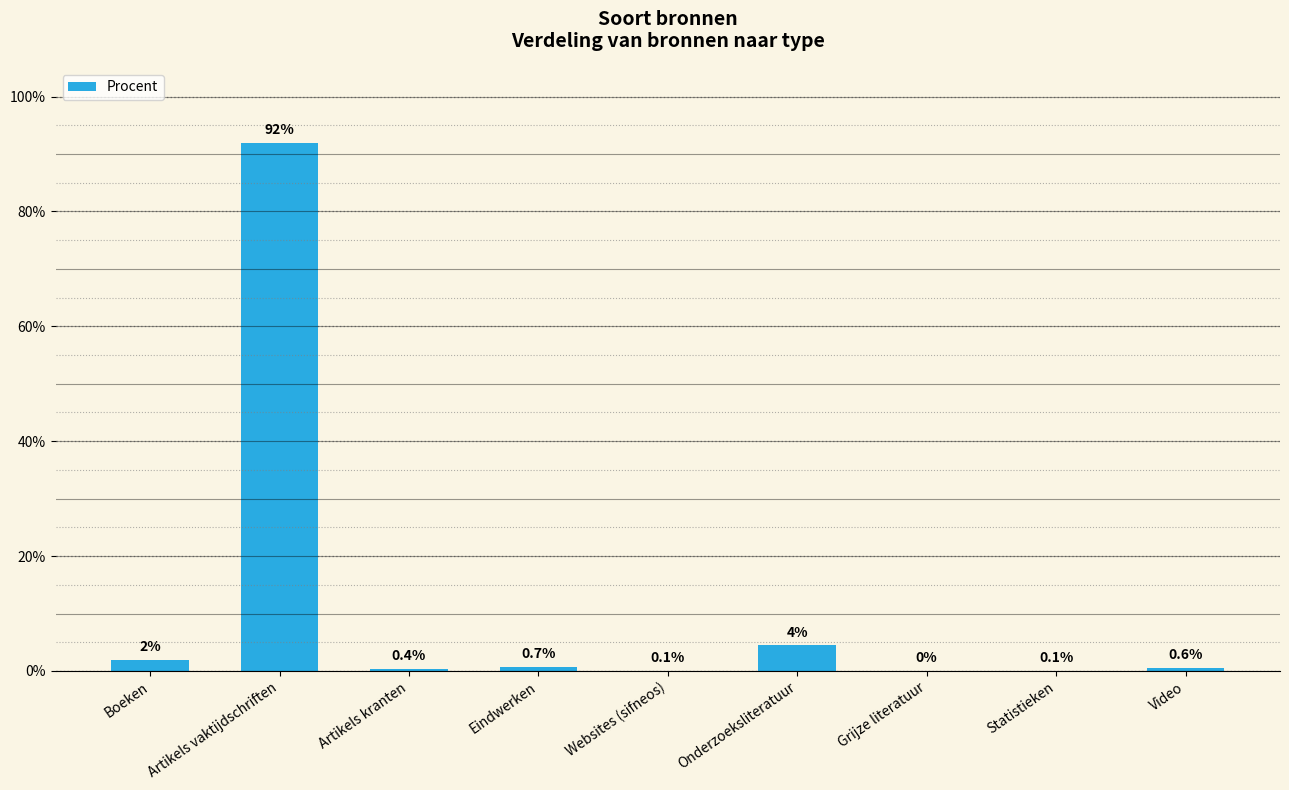

At which label is the value closest to 0?

Grijze literatuur